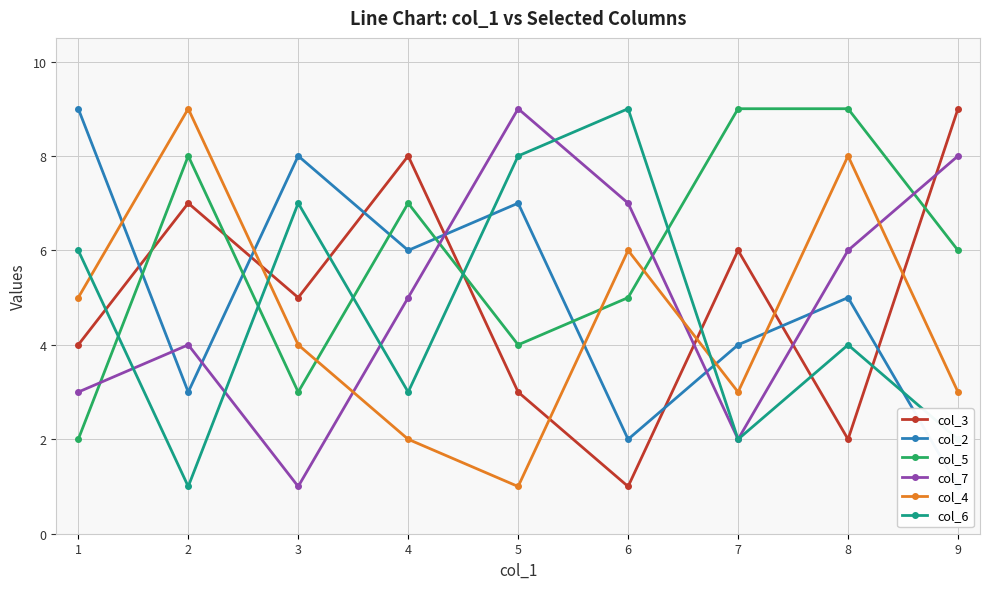

What is the total value across all series at 4?

31